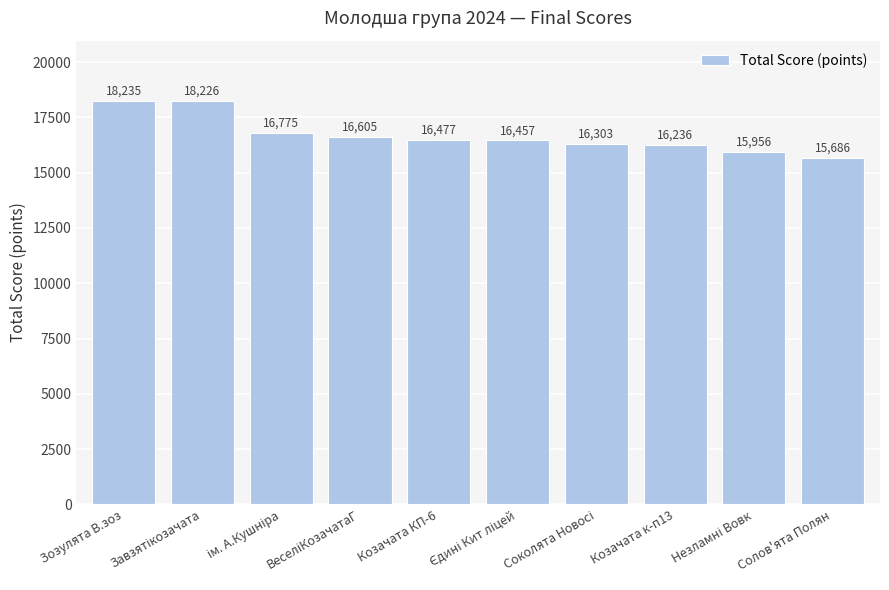

What is the difference between the maximum and second lowest values?

2279